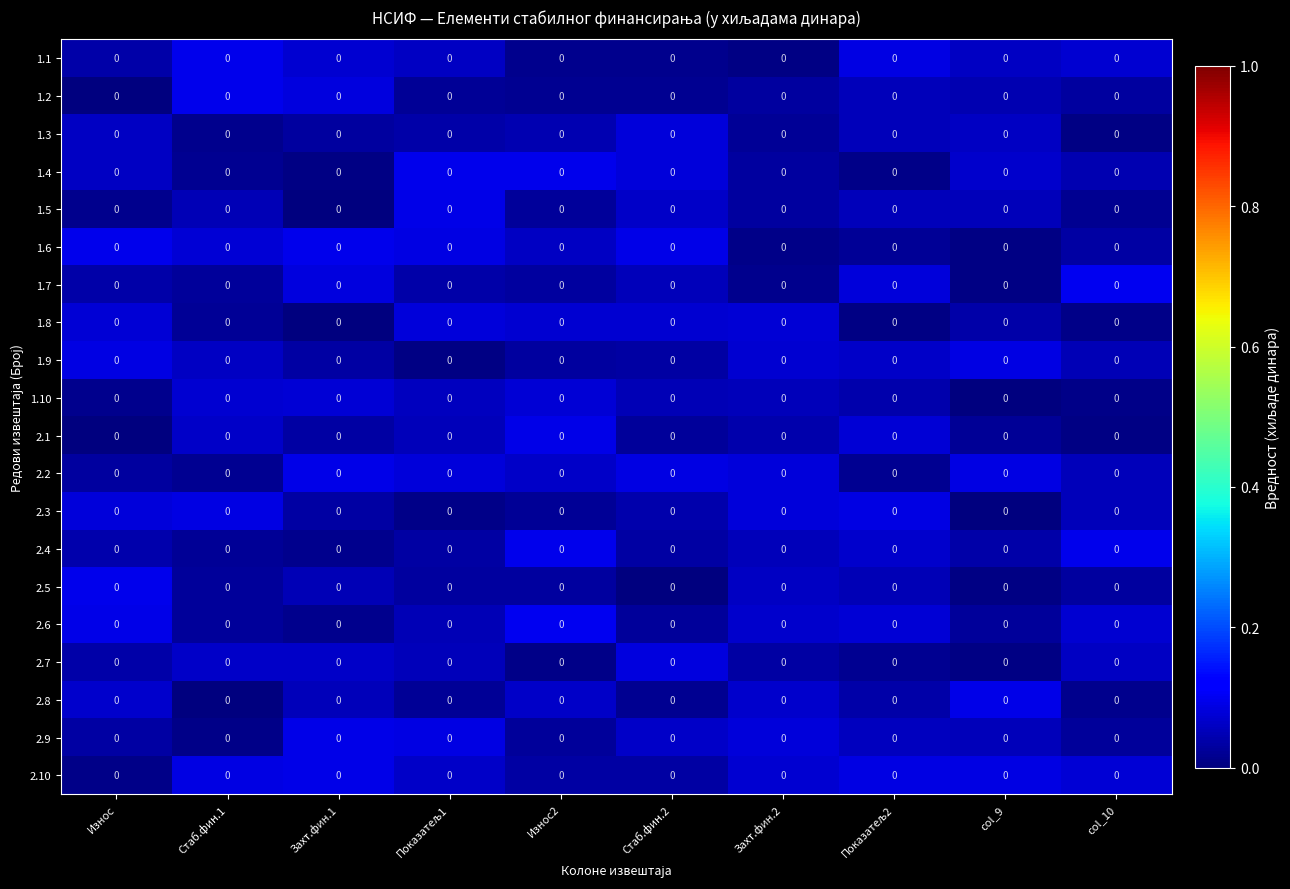

At which category does the chart reach its minimum across all series?

Захт.фин.1